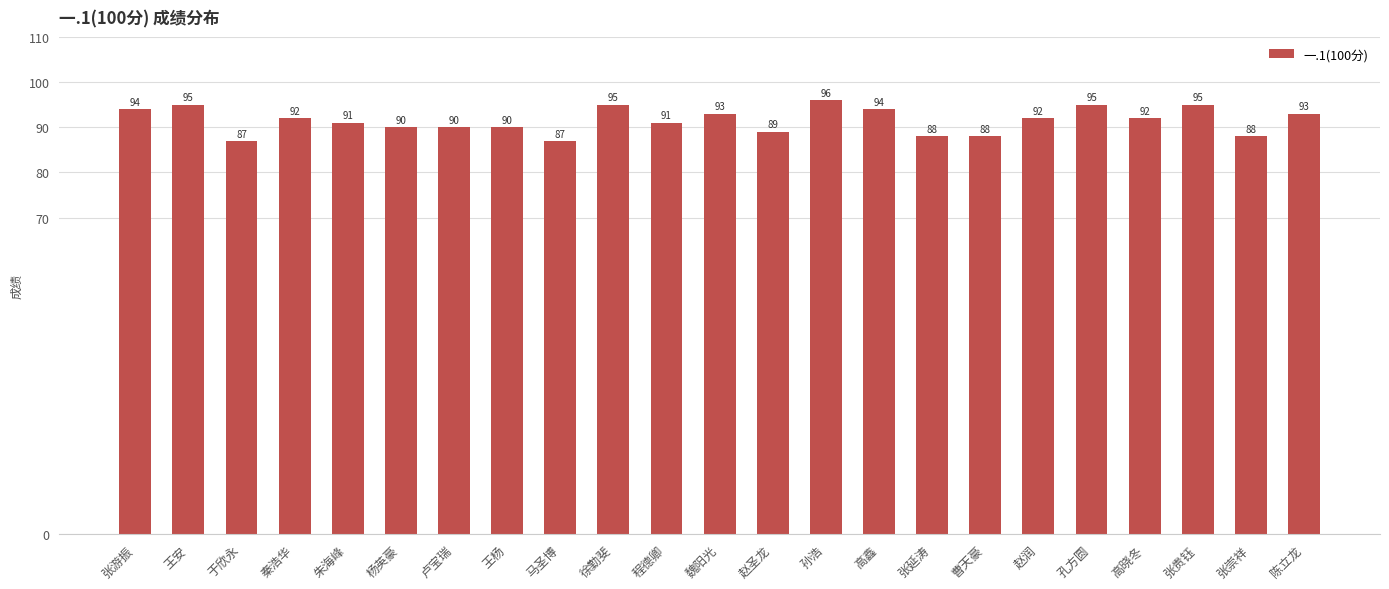

Reading right to left, list all the values displayed in this chart.

陈立龙=93	张崇祥=88	张贵钰=95	高晓冬=92	孔方圆=95	赵润=92	曹天豪=88	张延涛=88	高鑫=94	孙浩=96	赵圣龙=89	魏阳光=93	程德卿=91	徐勤斐=95	马圣博=87	王杨=90	卢宝瑞=90	杨英豪=90	朱海峰=91	秦浩华=92	于欣永=87	王安=95	张游振=94